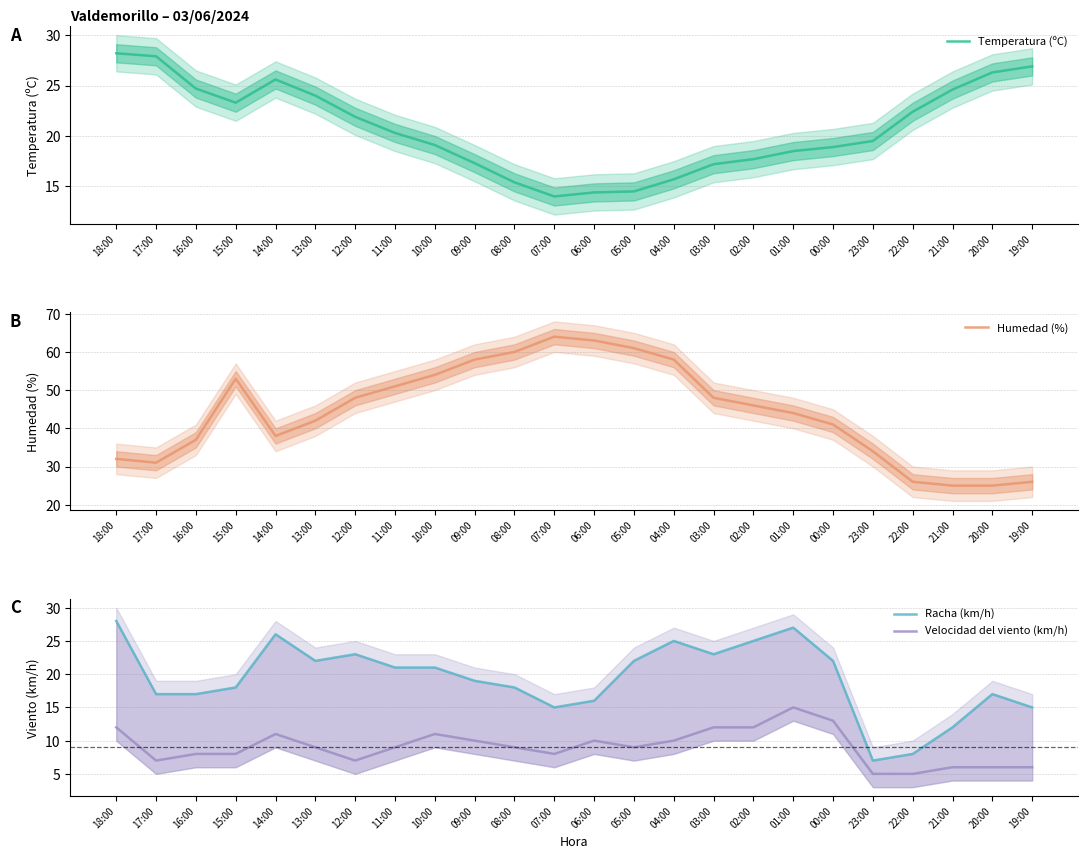

What is the highest value of the Temperatura (ºC) series?

28.2